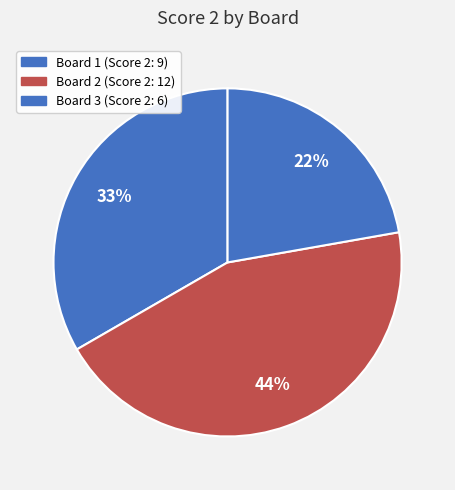

To the nearest percent, what percentage of the pie is Board 1?

33%